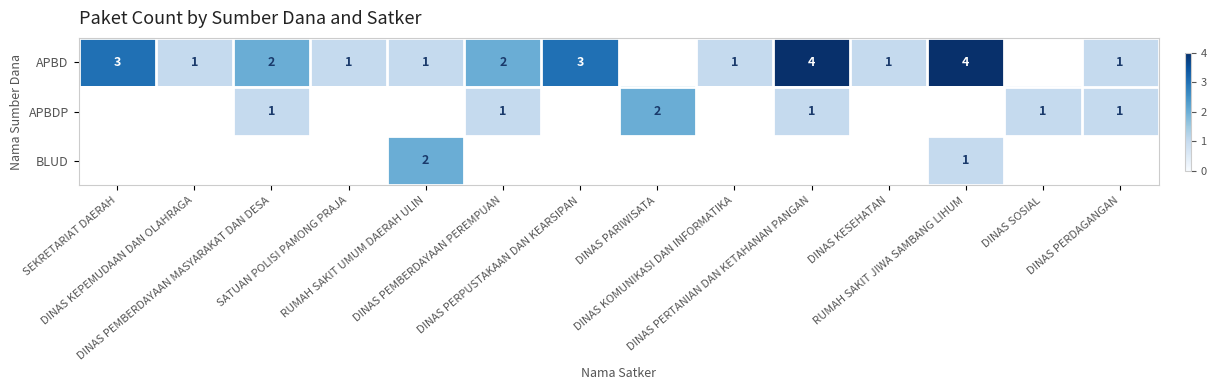

What is the difference between the maximum and minimum values in the APBD series?

3.0